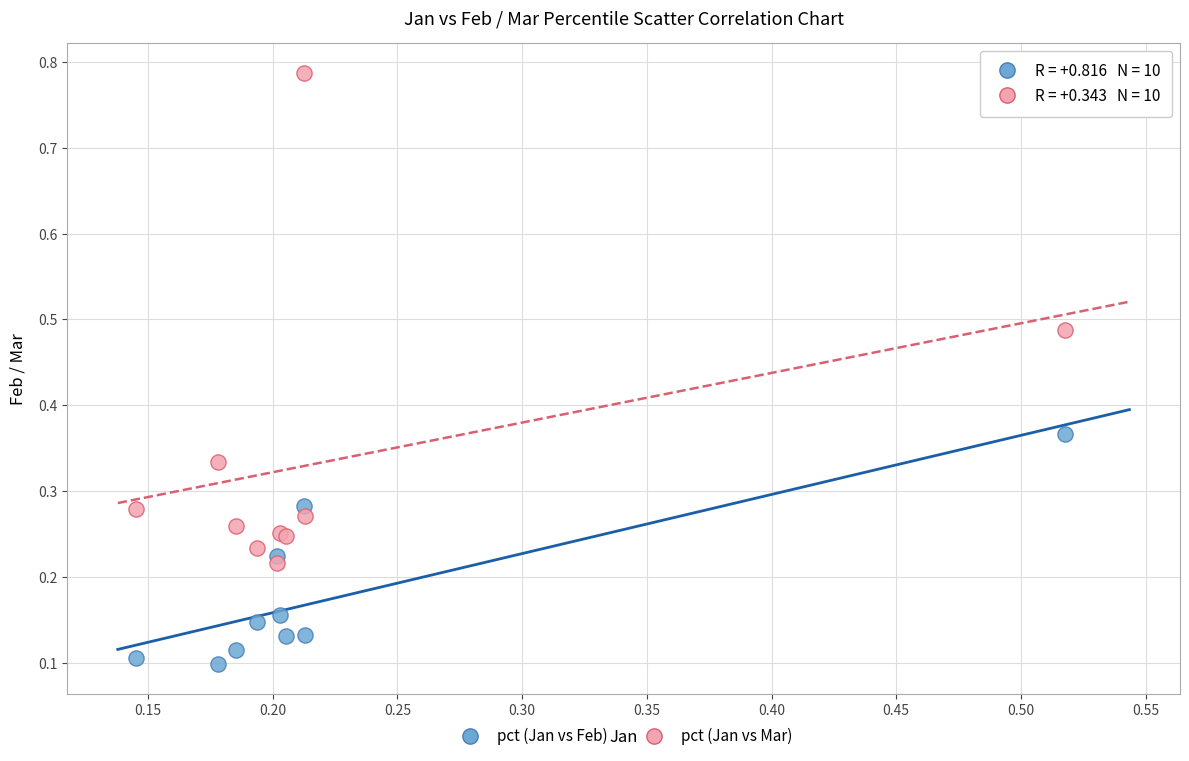

Which series contains the lowest Y value?

pct (Jan vs Feb)